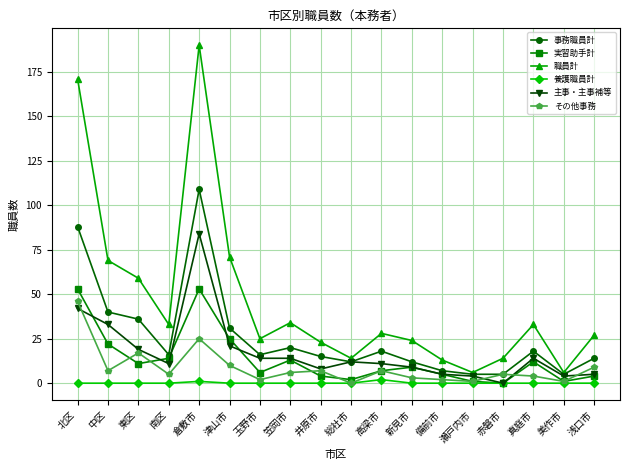

The value of 事務職員計 at 北区 is 122. True or false?

False